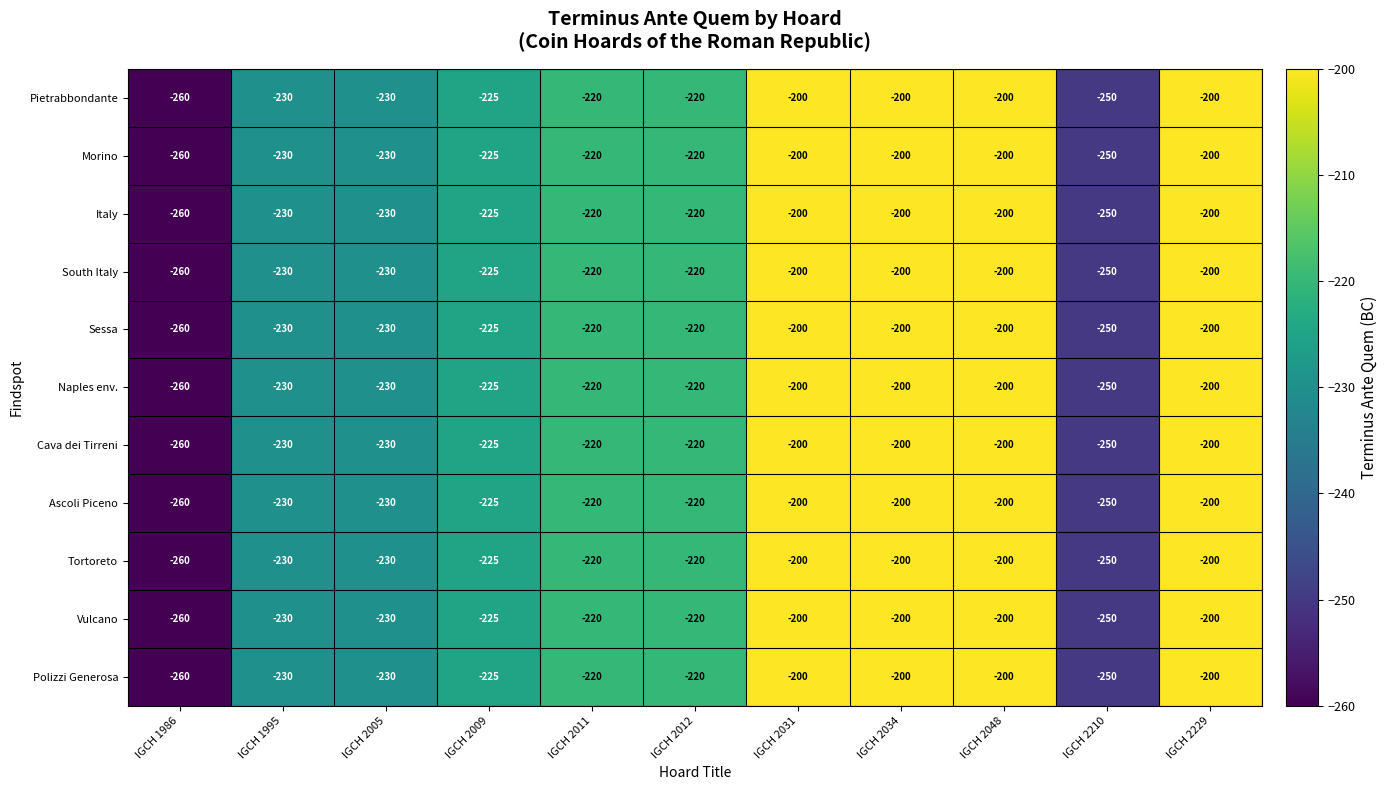

The value of Vulcano at IGCH 2009 is -151. True or false?

False